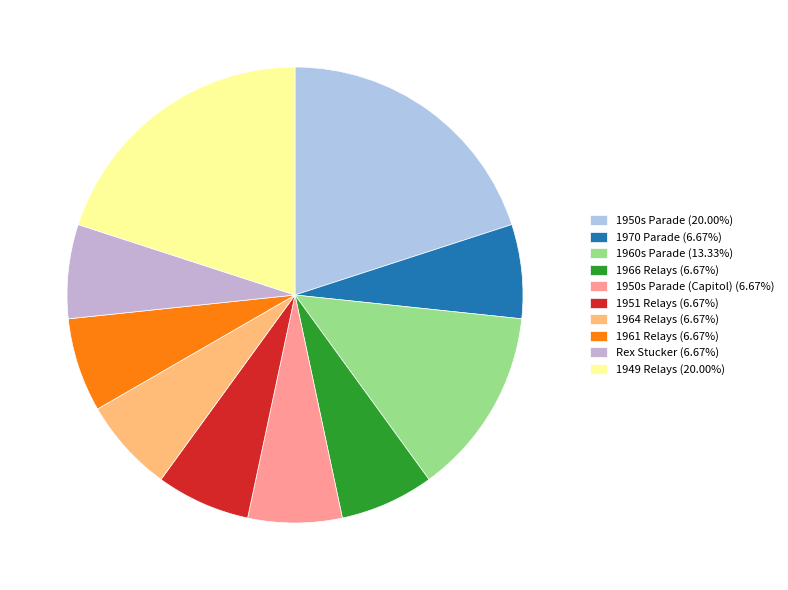

Which category has the smallest portion of the pie?

1970 Parade